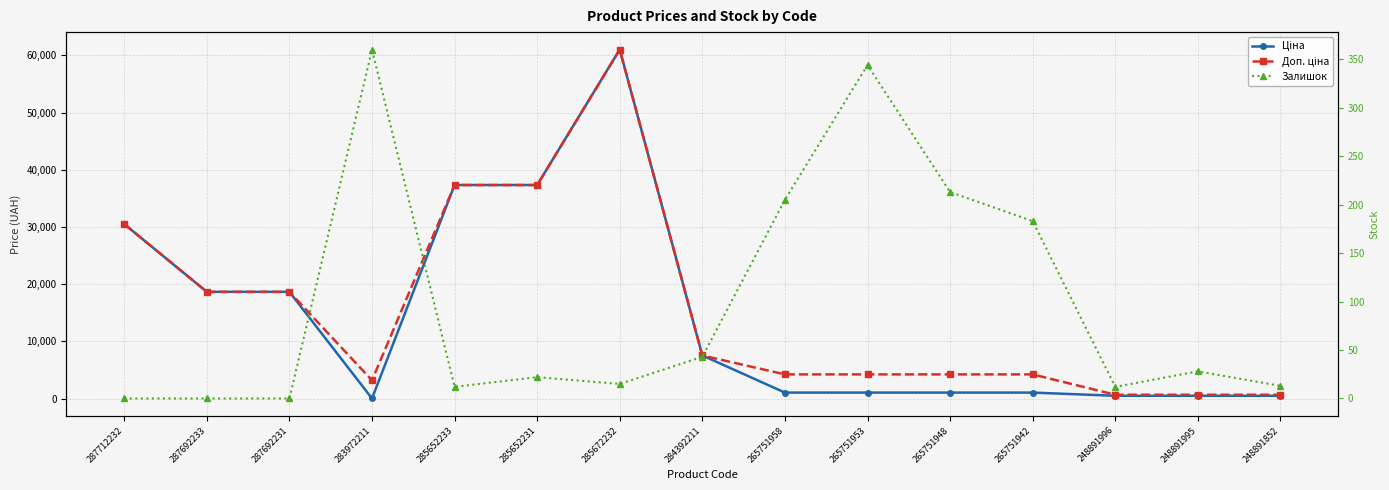

Which series changed the most between 265751958 and 248891852?

Доп. ціна